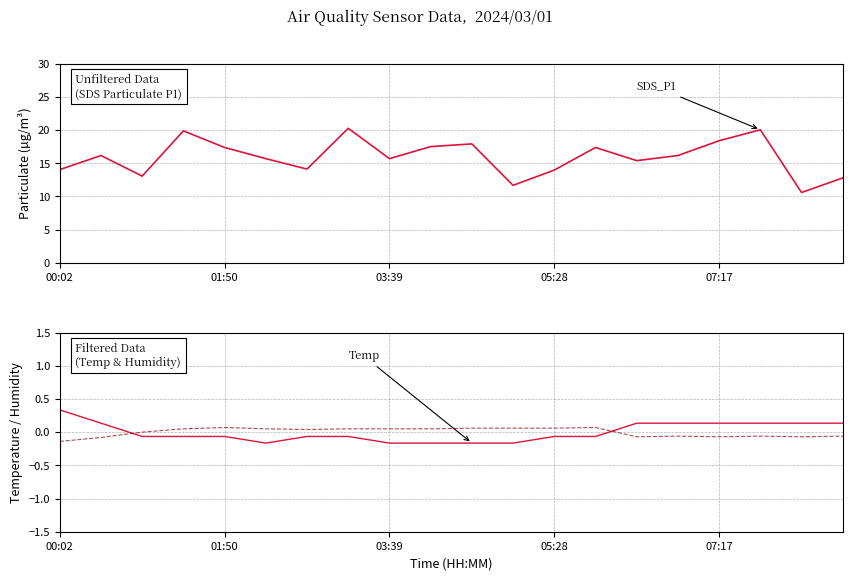

What is the difference between the maximum and minimum values in the Humidity (de-trended/10) series?

0.2